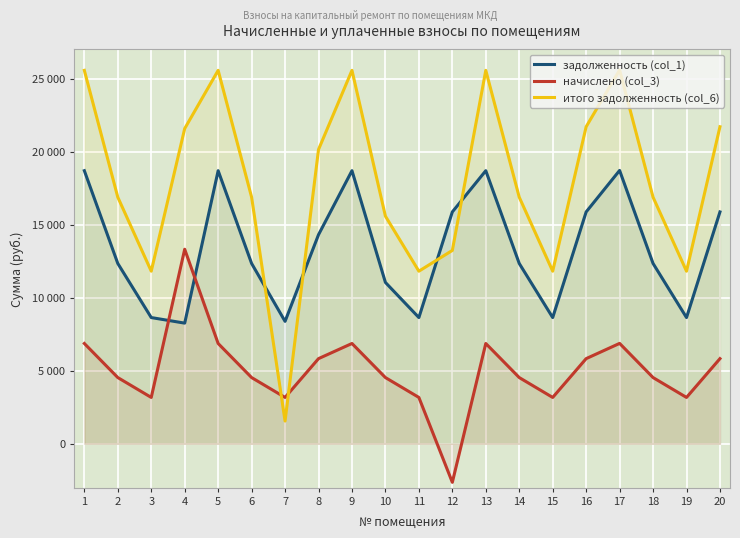

What is the difference between the highest and lowest values at 3?

8643.6